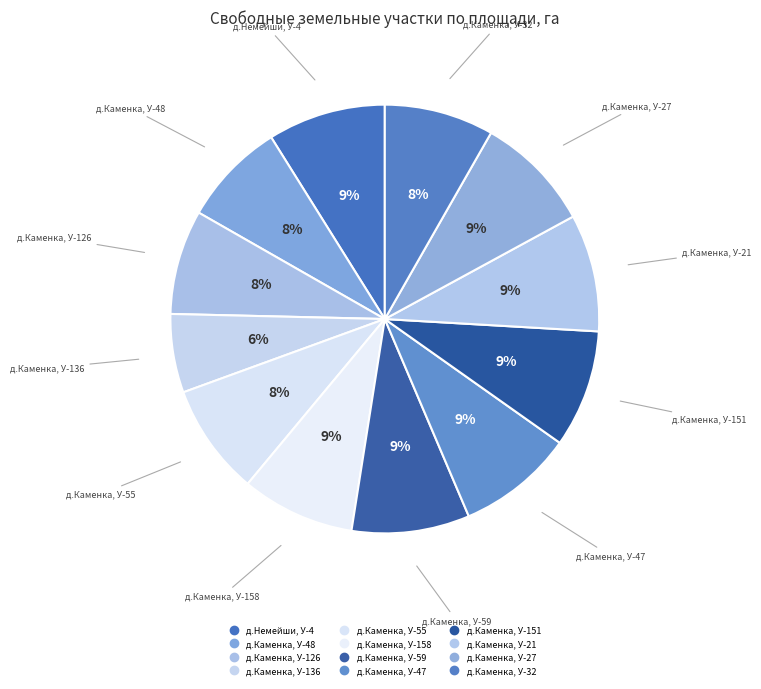

How many segments does this pie chart have?

12